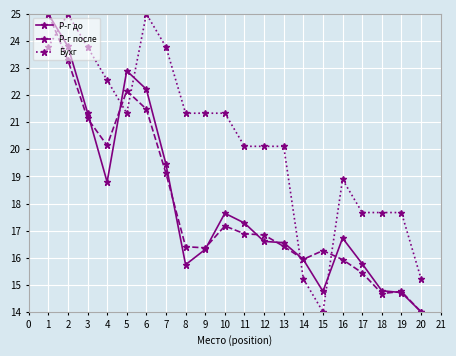

At which category does Р-г после reach its first local valley?

4